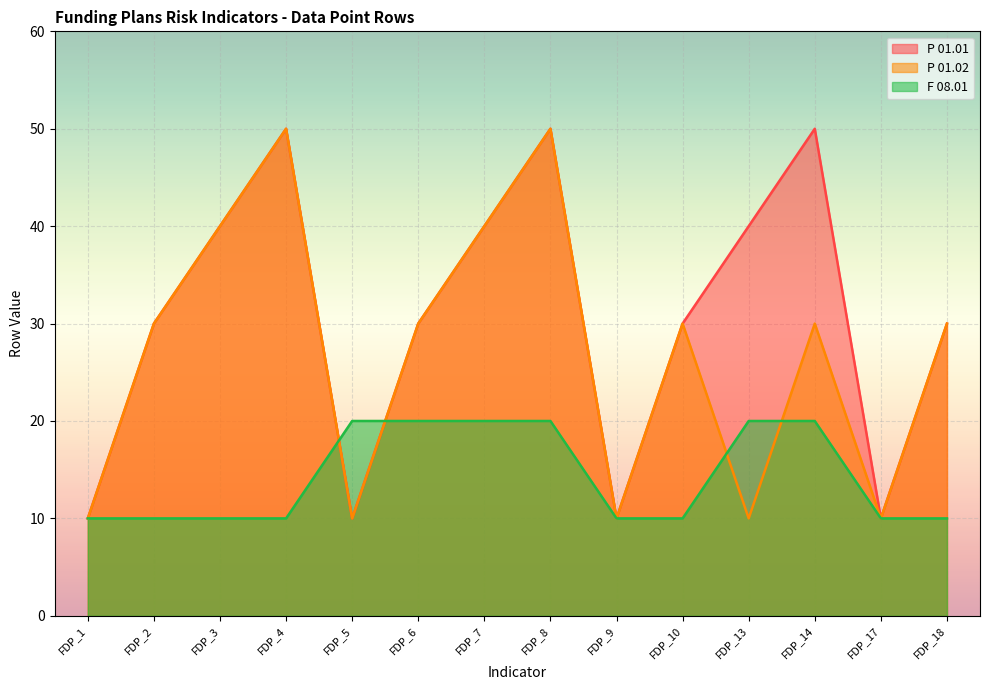

Which category has the lowest value in the P 01.02 series?

FDP_1